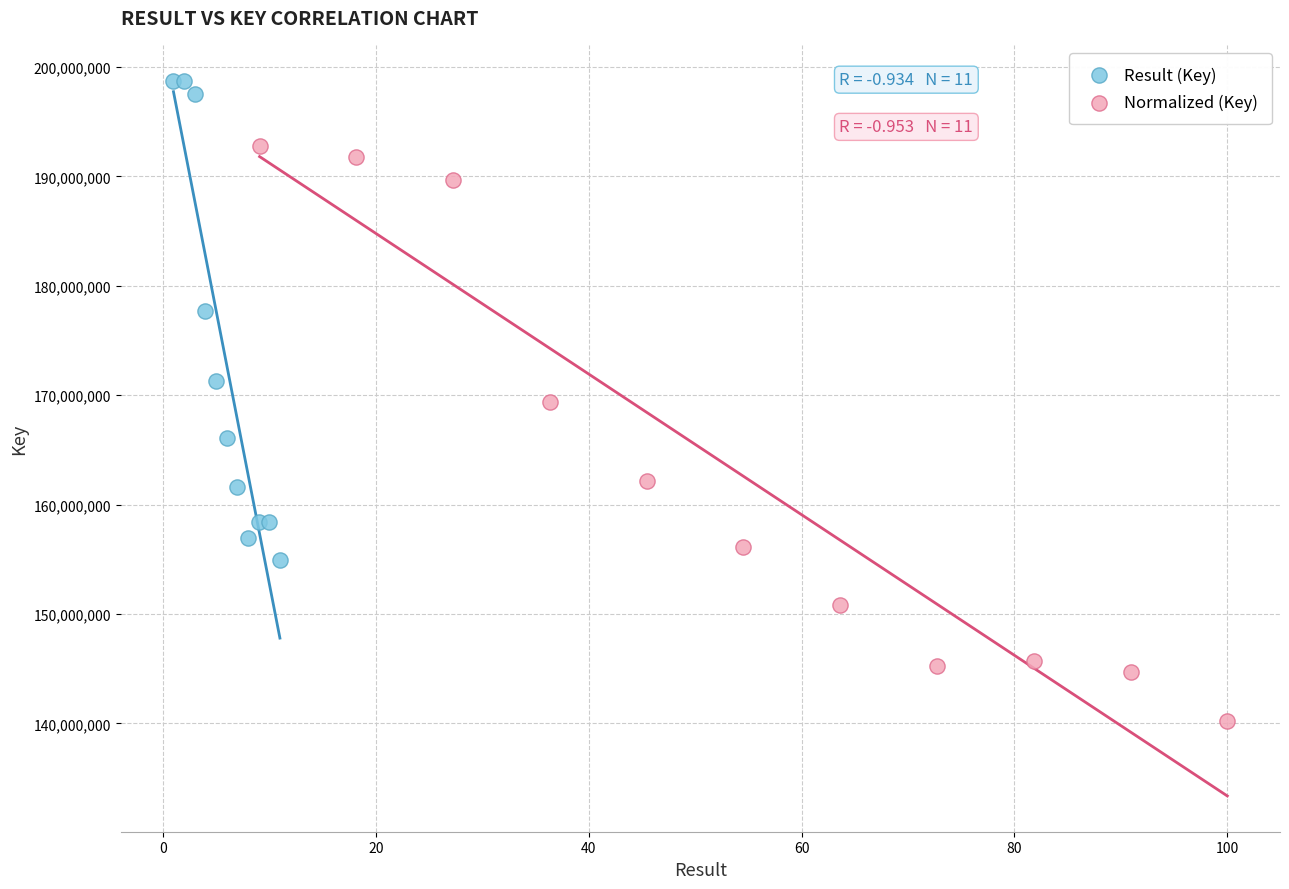

Which series has the largest Y range (max minus min)?

Normalized (Key)